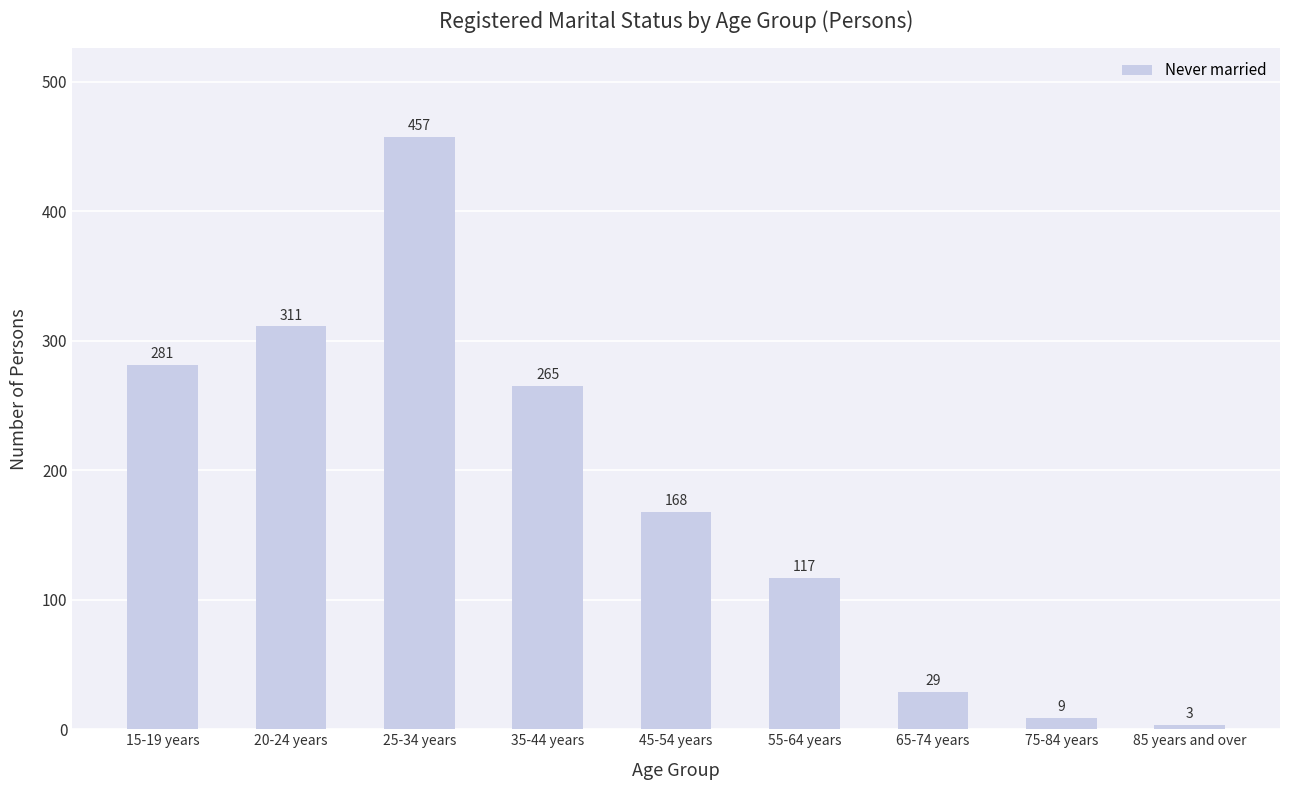

What is the sum of the values at 15-19 years and 45-54 years?

449